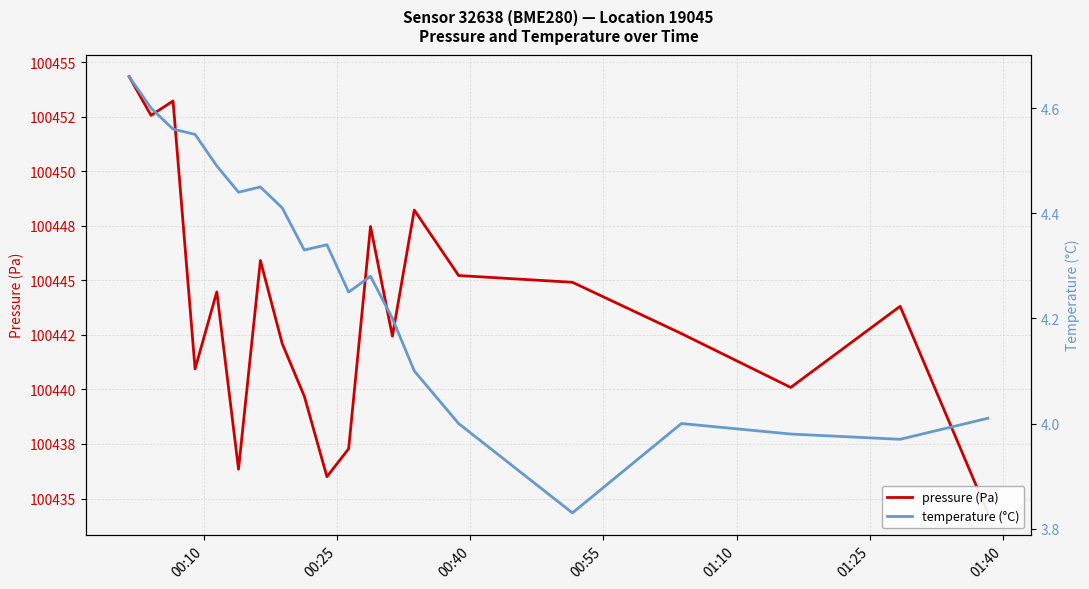

Count the number of data series in this chart.

2